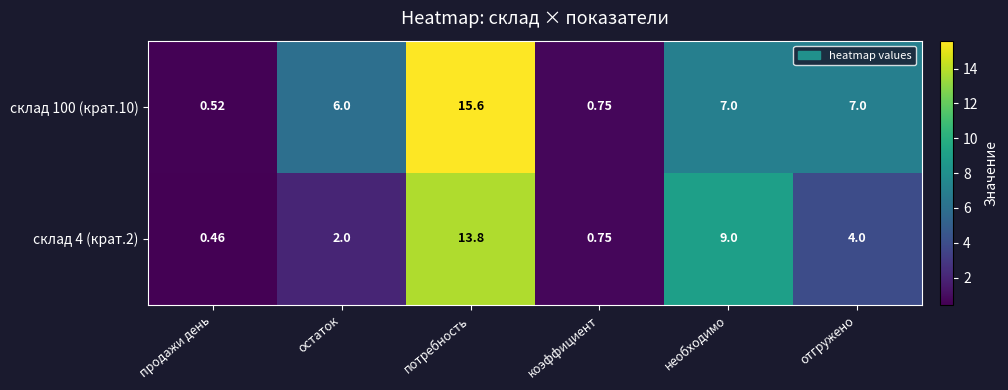

At which label does склад 100 (крат.10) first exceed 7?

потребность